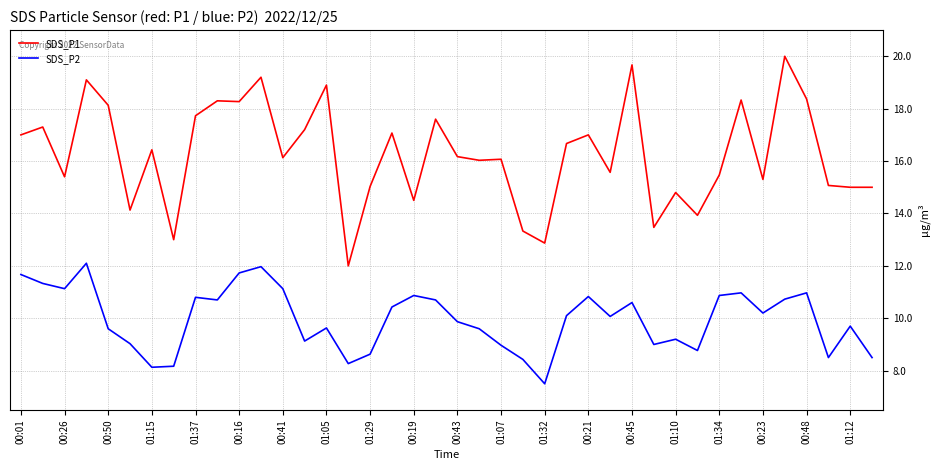

List the series in order of their overall mean, highest first.

SDS_P1, SDS_P2